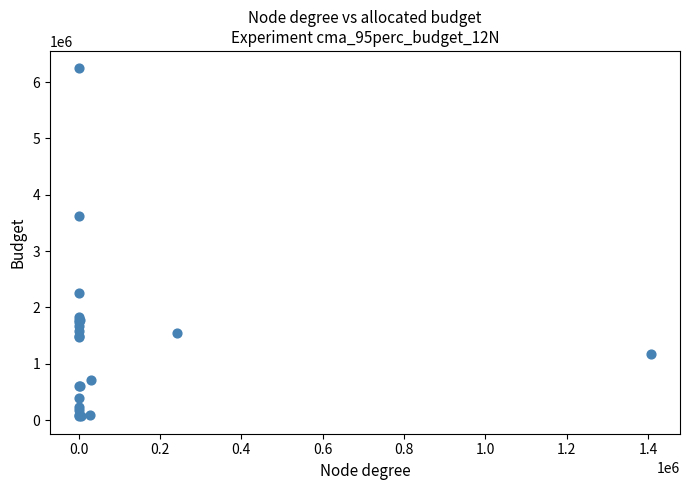

What Y value in the scatter plot is closest to 3155429?

3625948